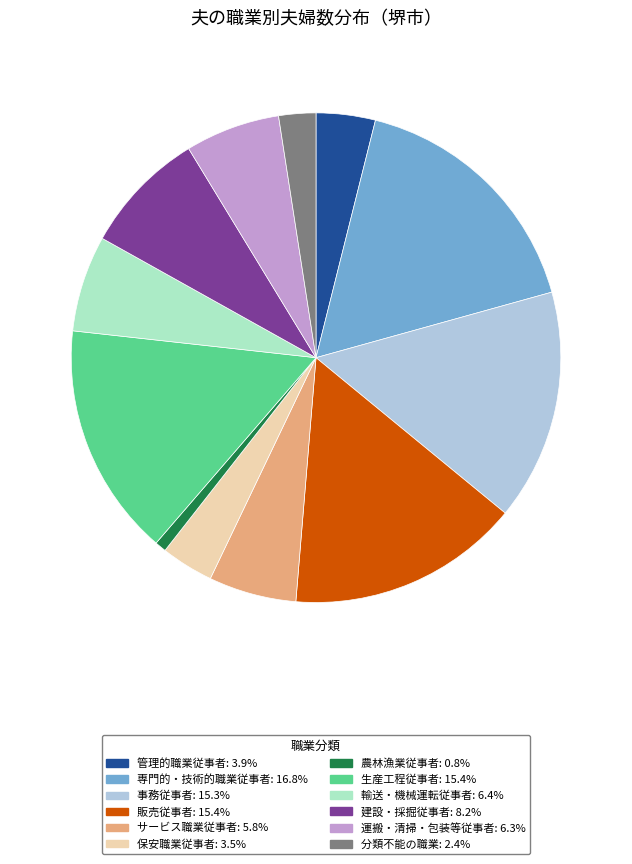

Combined, do 生産工程従事者 and 建設・採掘従事者 account for over 50%?

No